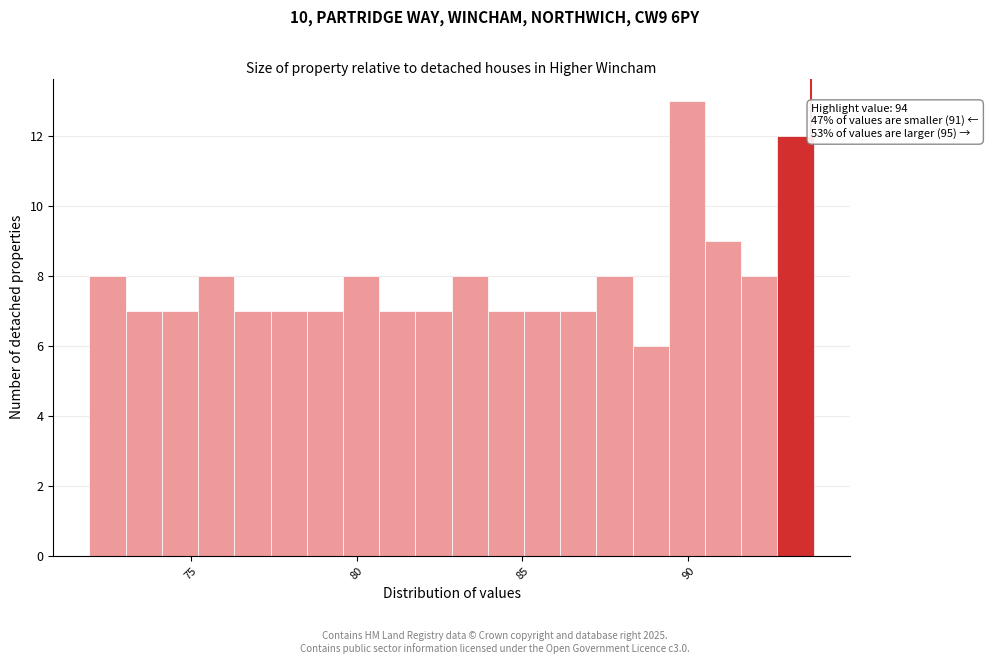

Read against the x-axis, roughly where is the centre of the tallest bar?

90.0